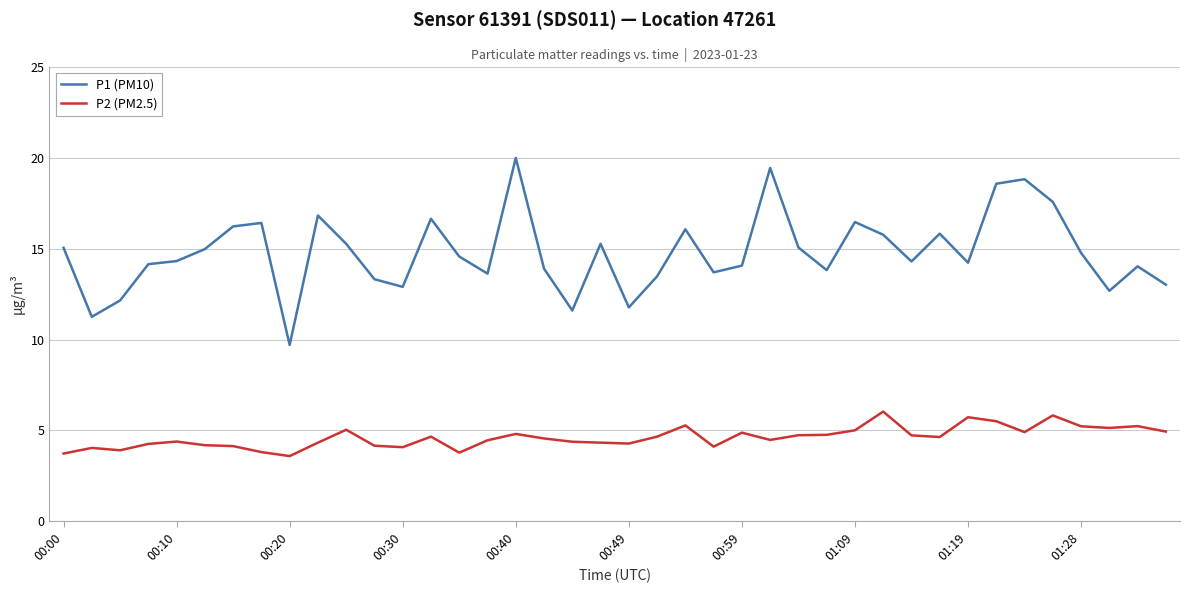

List the series in order of their overall mean, lowest first.

P2 (PM2.5), P1 (PM10)